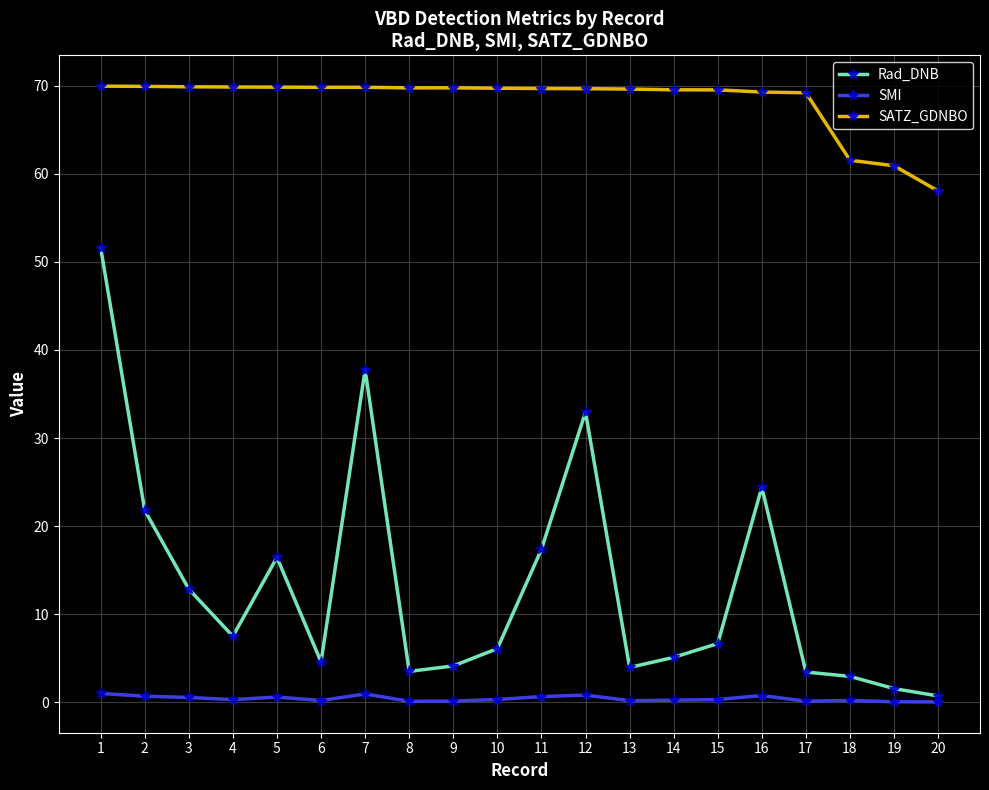

How many series are shown in this chart?

3